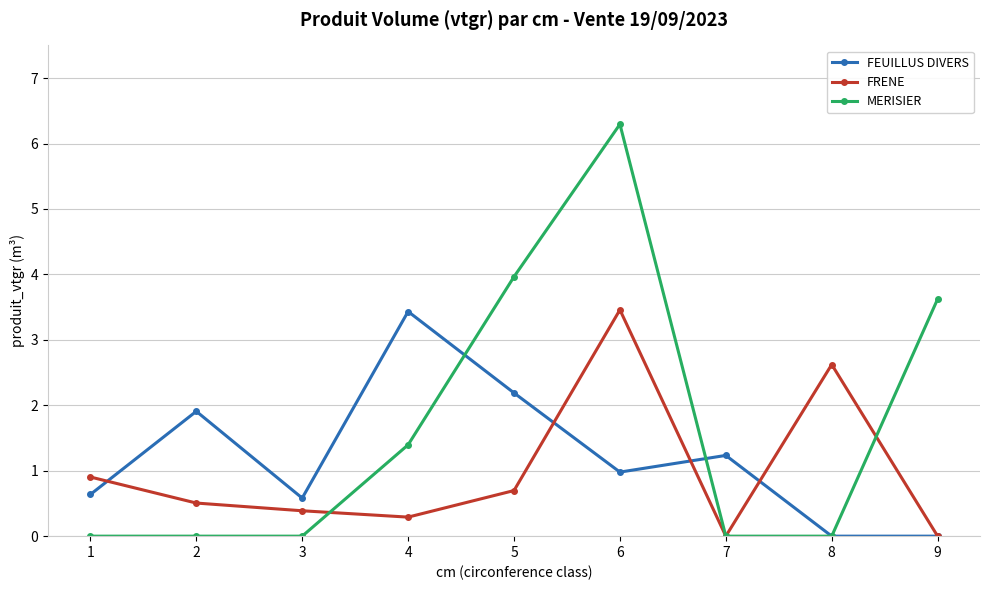

In FRENE, how many points are lower than both neighbors (excluding endpoints)?

2